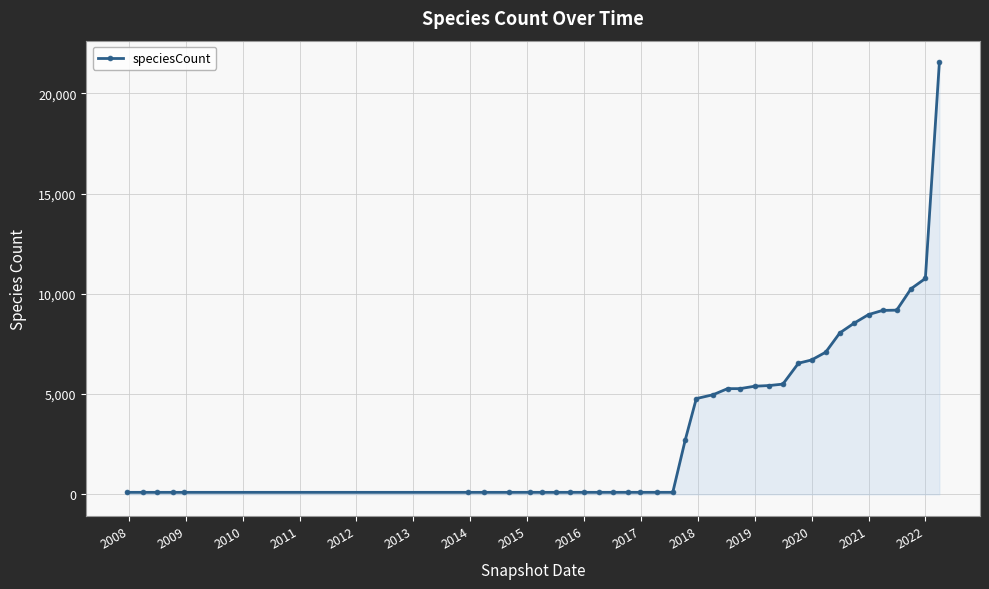

What is the value of the 8th point from the left?

98